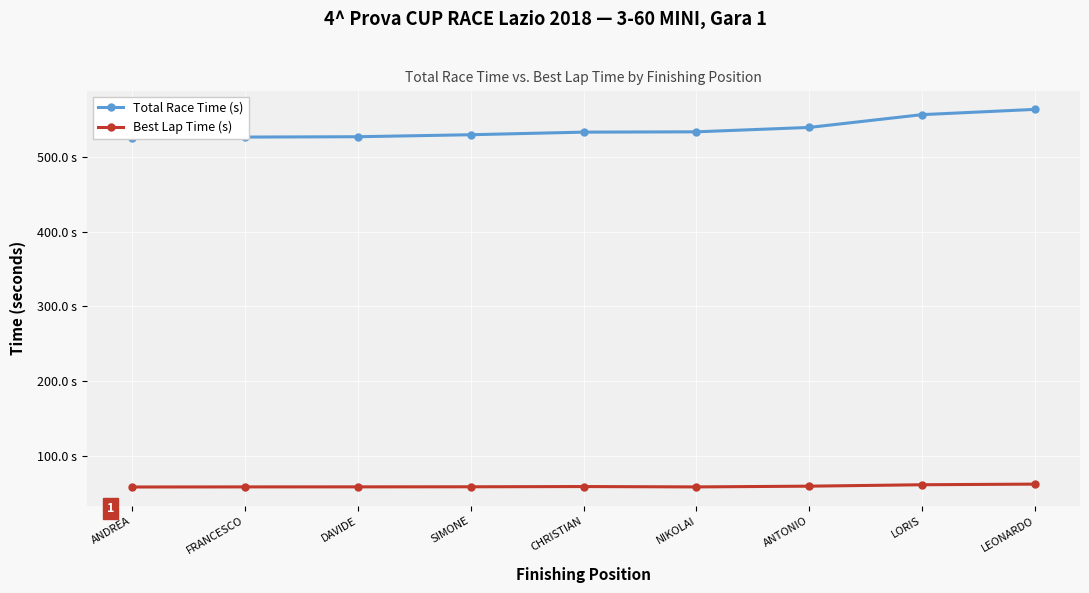

True or false: Best Lap Time (s) and Total Race Time (s) intersect in this chart.

False